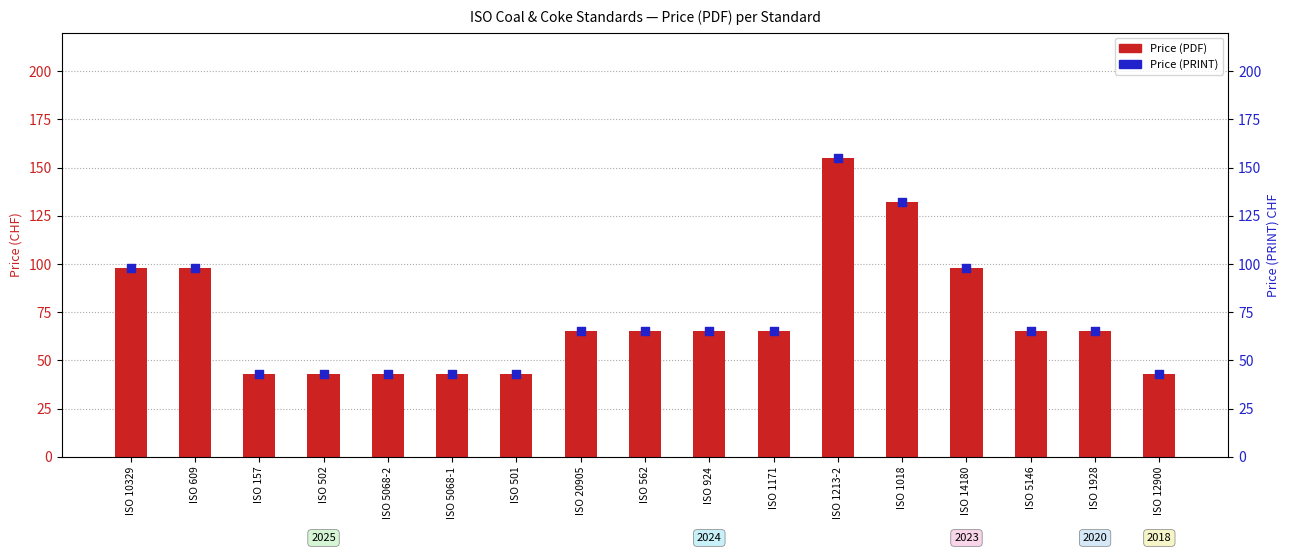

At which category is the sum across all series the highest?

ISO 1213-2